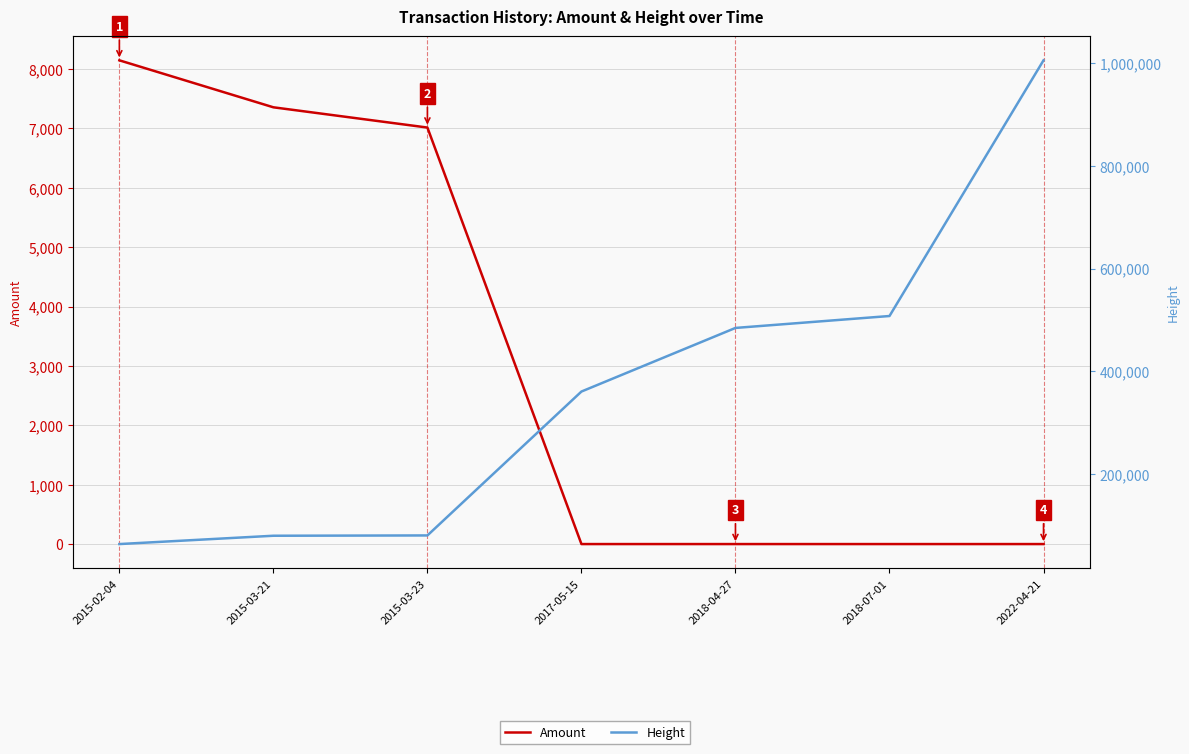

What position from the left is 2018-07-01?

6